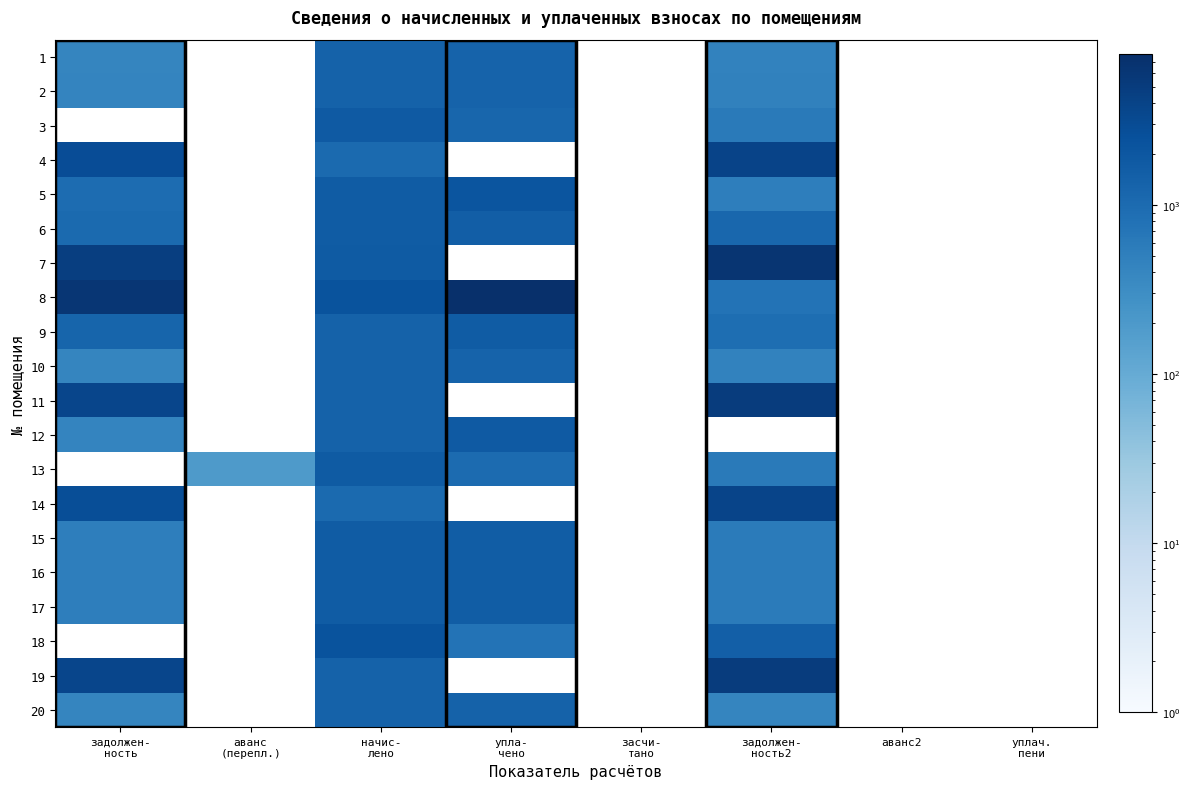

How many data points does each series have?

8